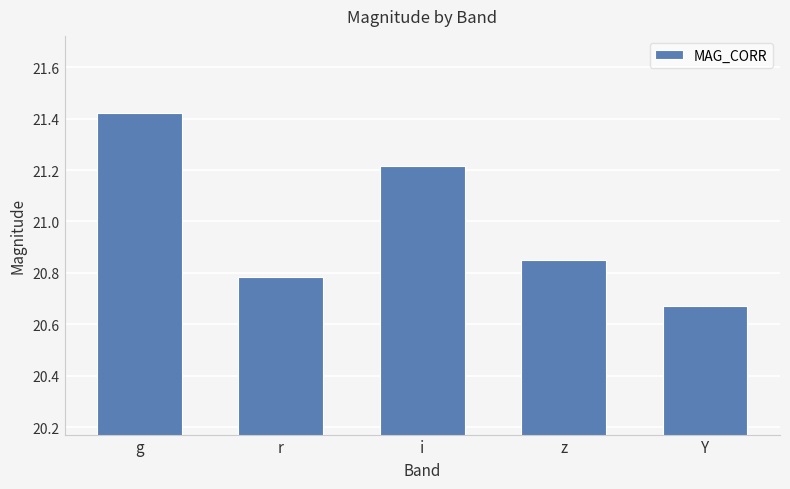

Count the number of categories in the chart.

5